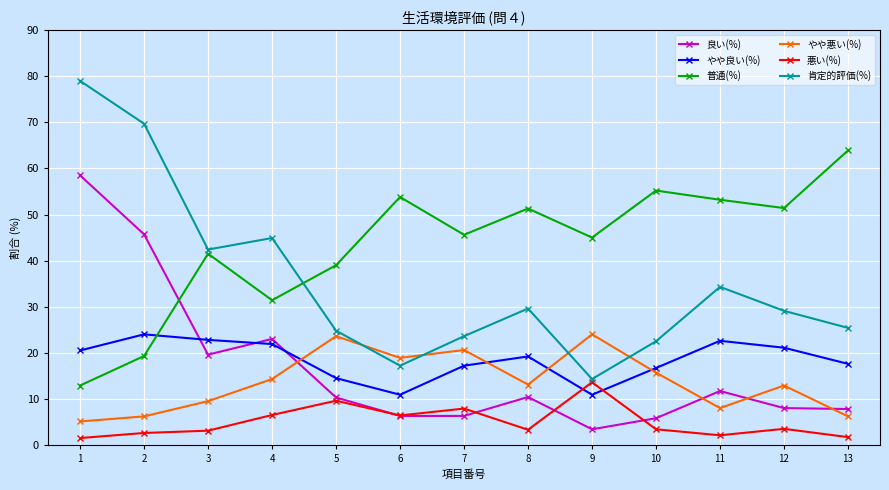

What is the approximate value of 普通(%) at 1?

12.9